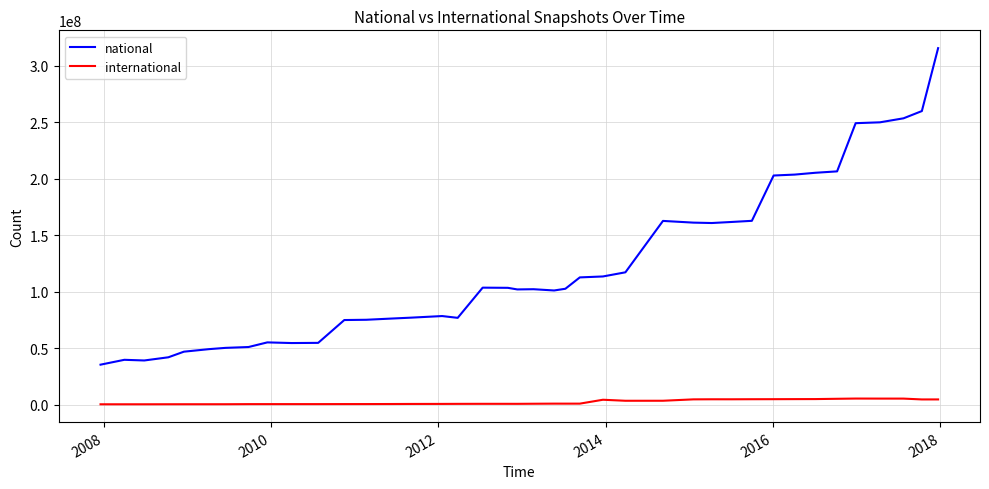

What is the minimum value for national?

35338779